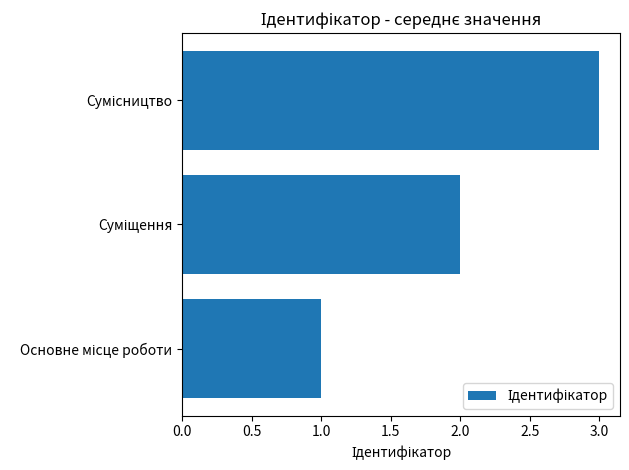

What is the sum of all values?

6